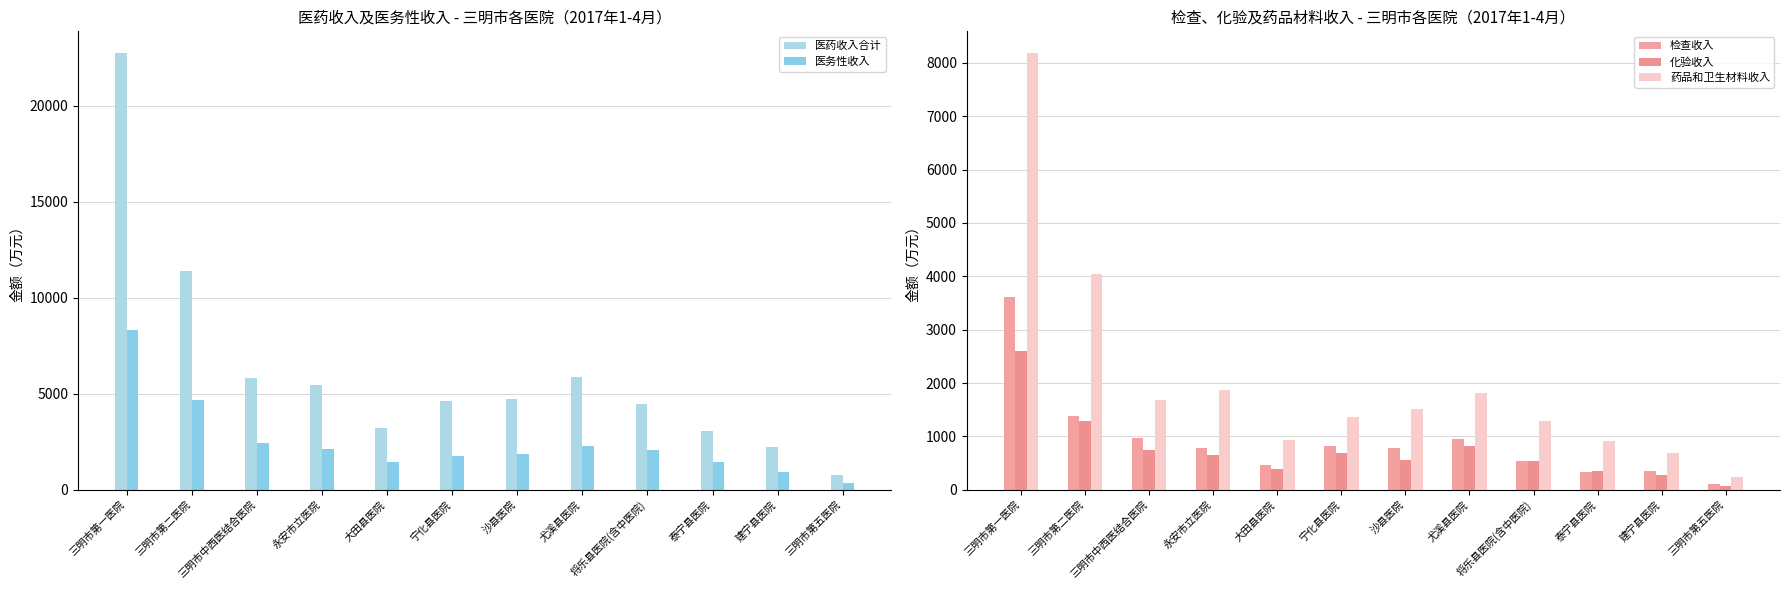

What is the label of the 1st bar from the left?

三明市第一医院